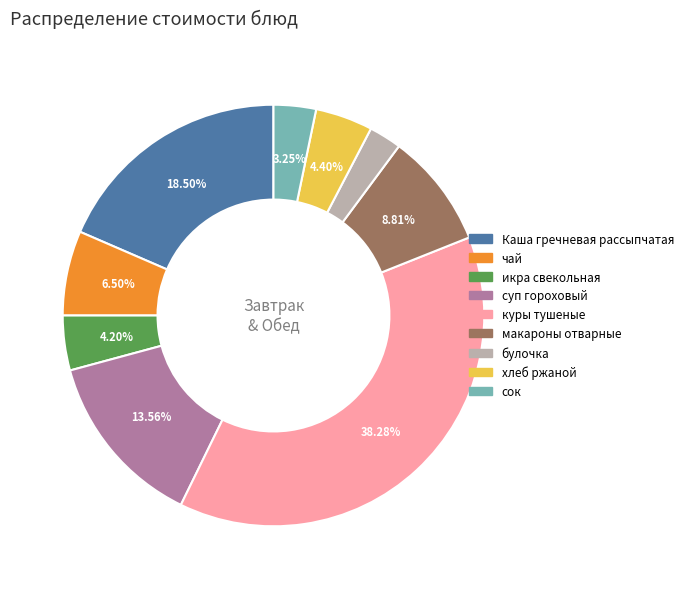

Combined, do куры тушеные and сок account for over 50%?

No